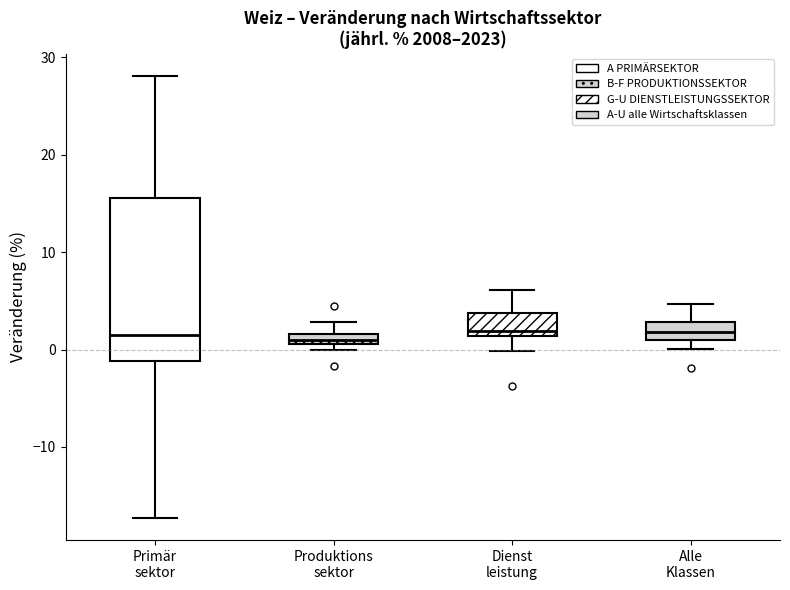

Where is the upper edge of the box for Produktions sektor on the y-axis? The values are not printed on the chart, so give them approximately, as read against the axis.

2